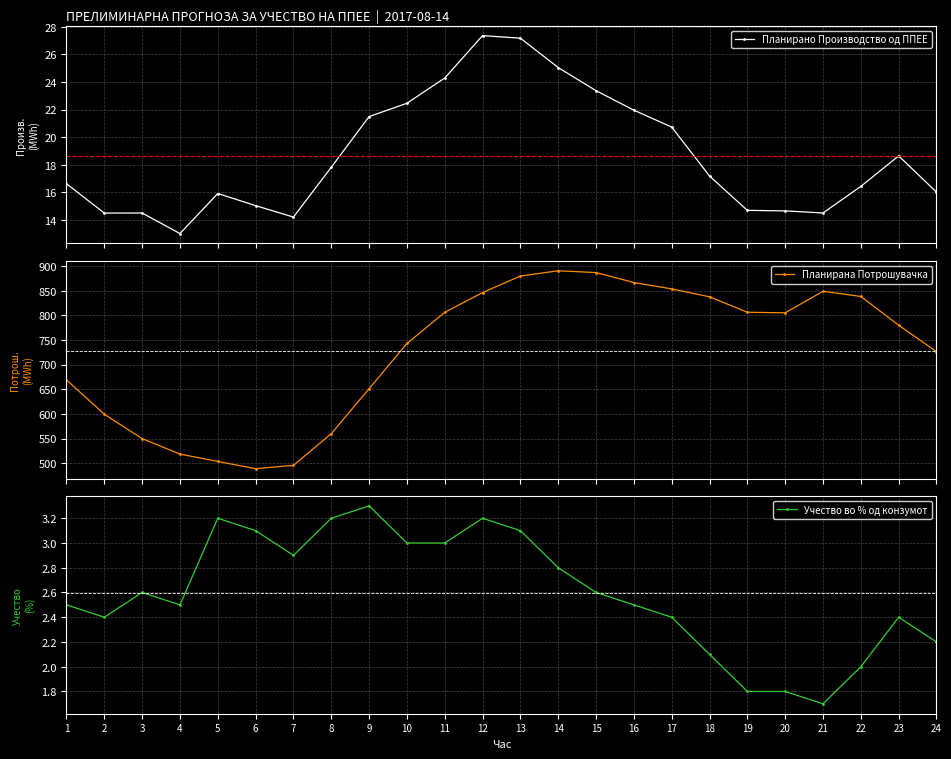

True or false: Учество во % од конзумот and Планирано Производство од ППЕЕ cross at least once.

False